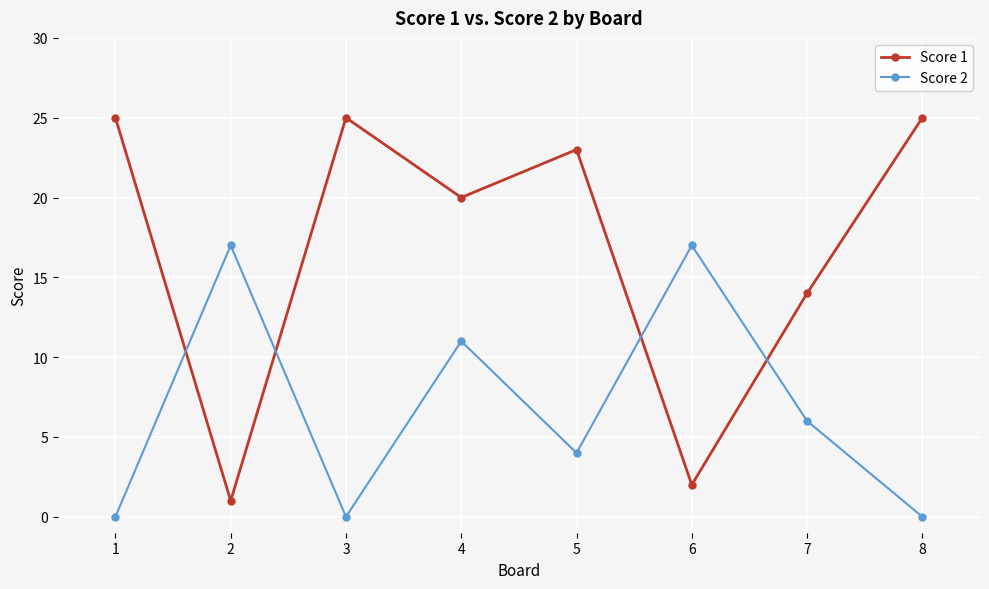

Between 2 and 3, which series saw the biggest shift?

Score 1